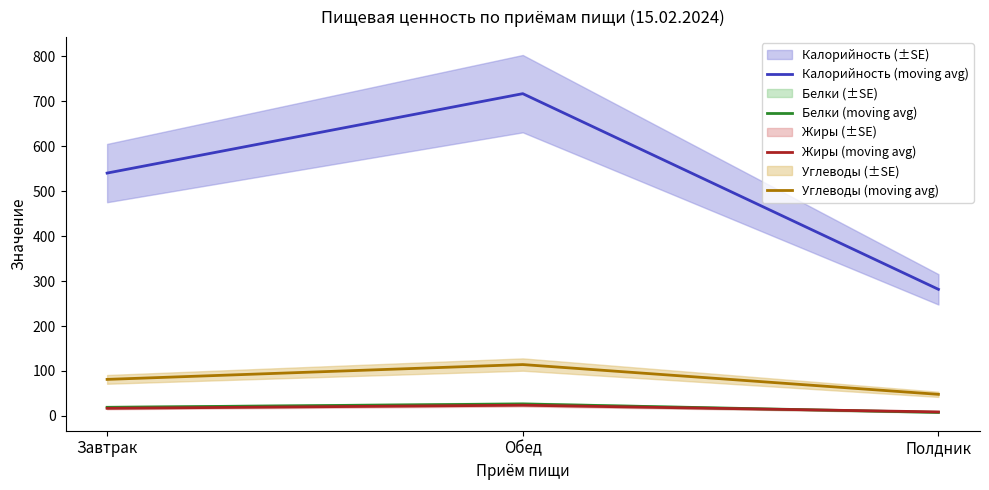

What is the label of the 1st point from the right?

Полдник